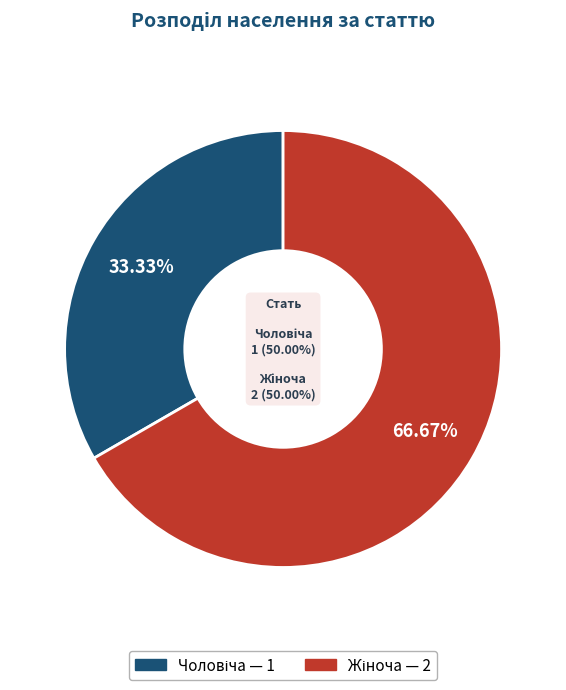

Does Чоловіча represent more than half of the total?

No